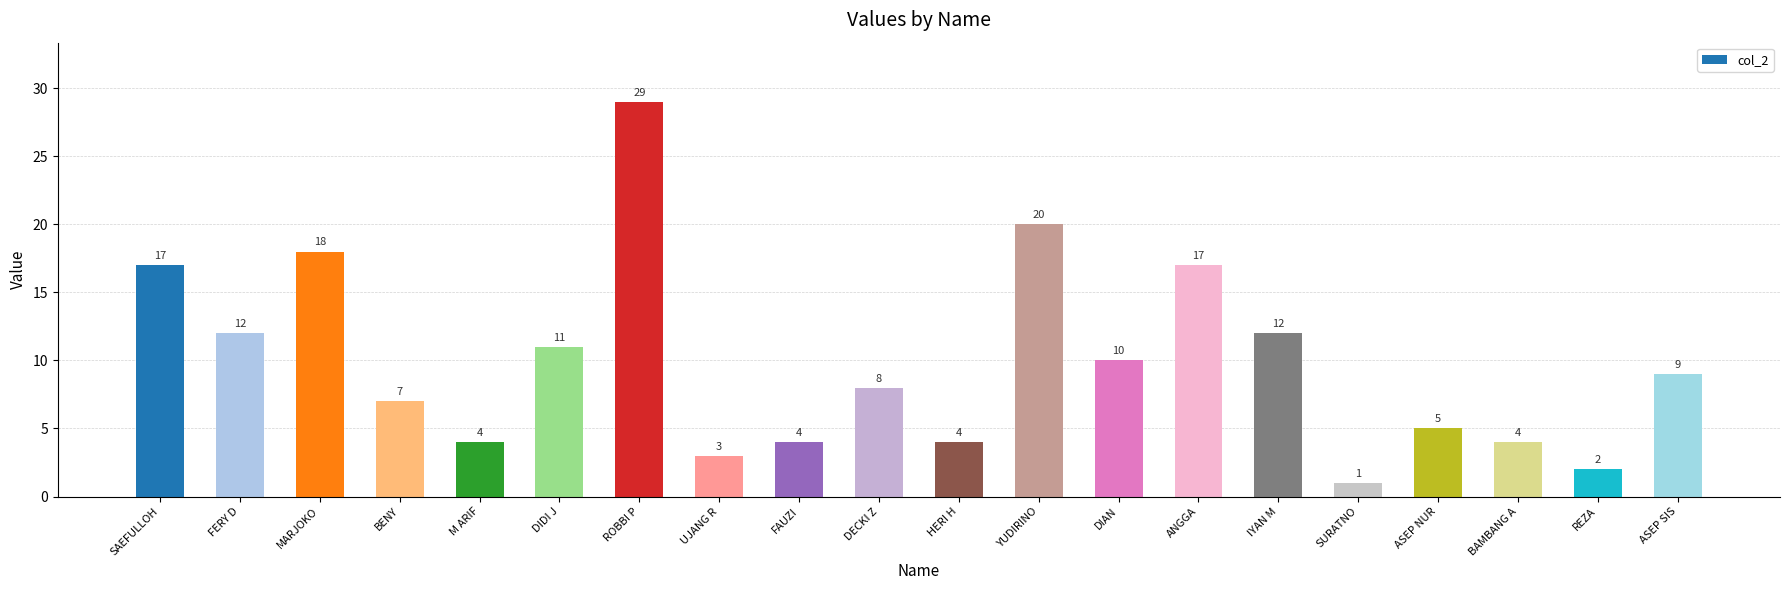

What is the difference between the maximum and minimum values?

28